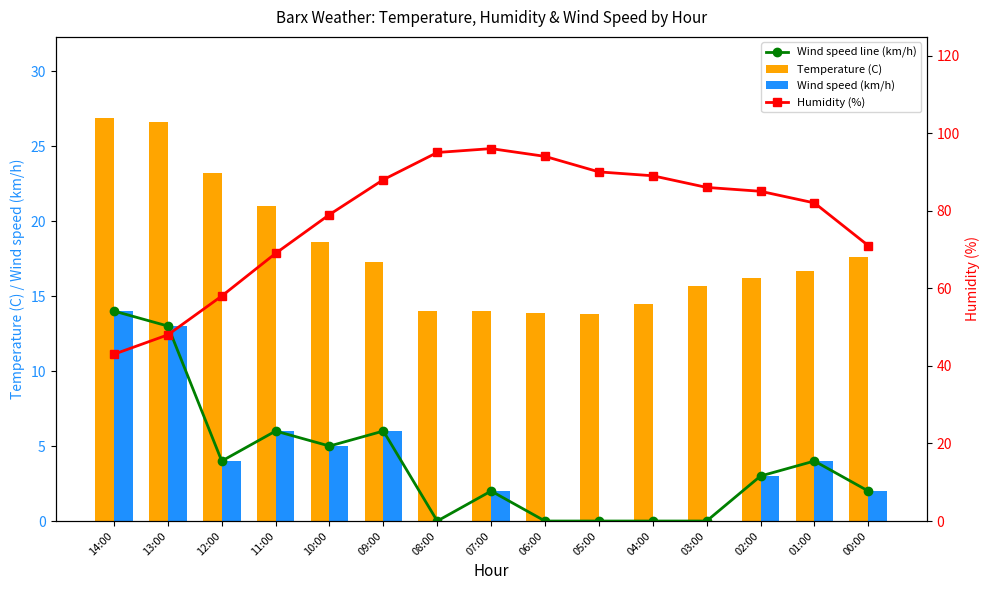

What is the label of the 13th bar from the left?

02:00